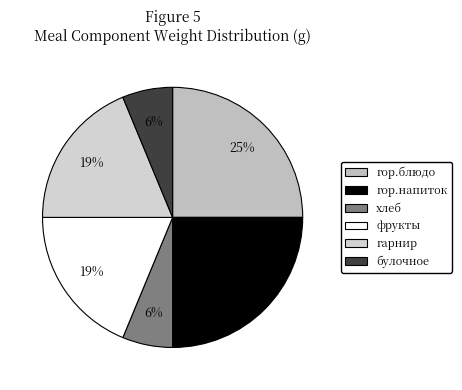

What is the smallest slice in the pie chart?

хлеб